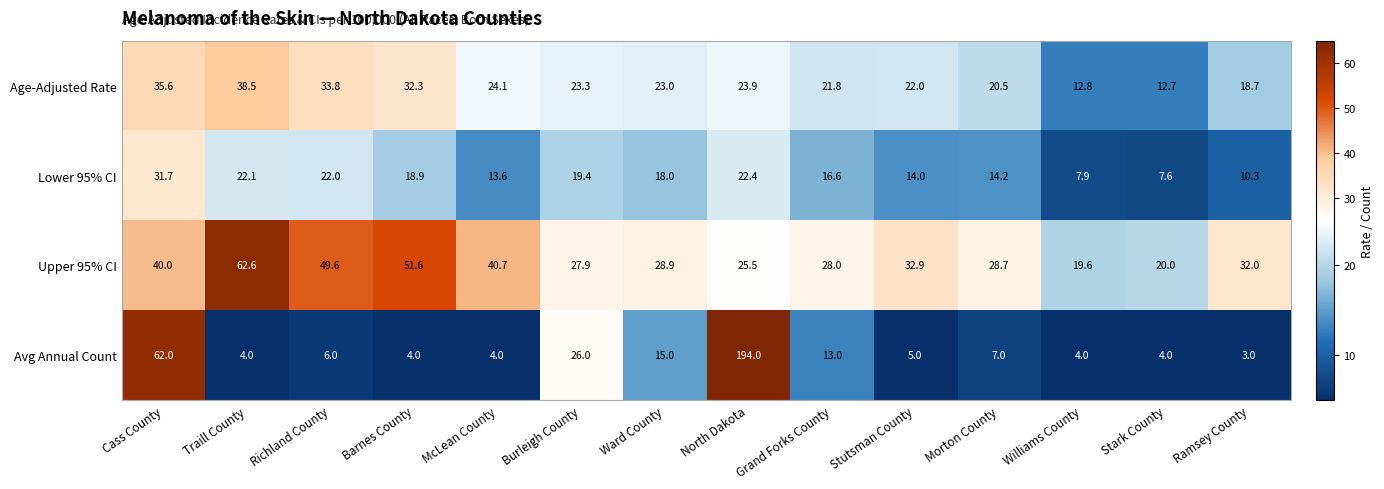

Is it true that Upper 95% CI equals 25.5 at North Dakota?

True